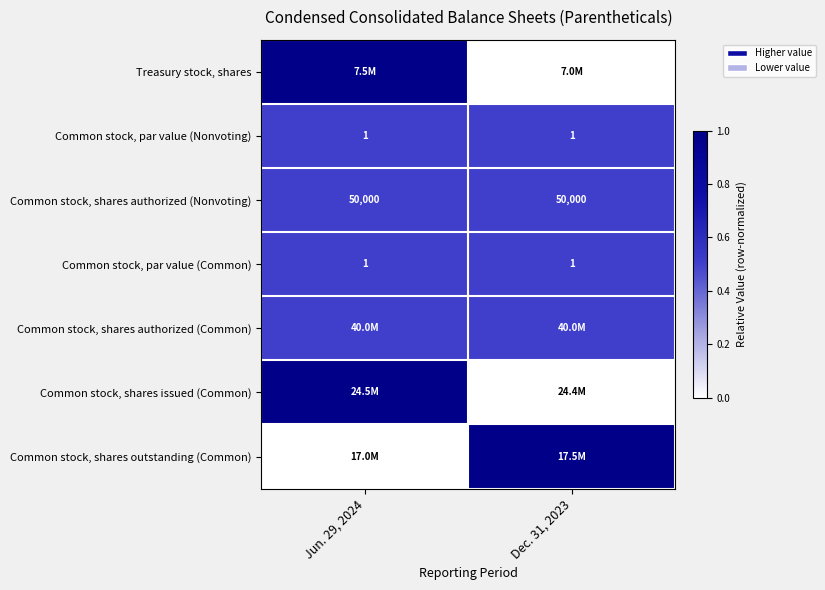

What is the sum of the Common stock, shares authorized (Nonvoting) values at Dec. 31, 2023 and Jun. 29, 2024?

100000.0